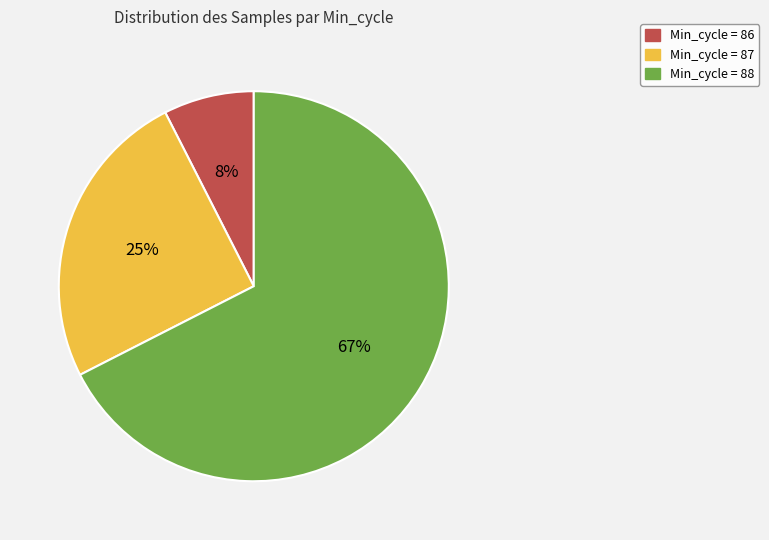

To the nearest percent, what is the average slice percentage?

33%